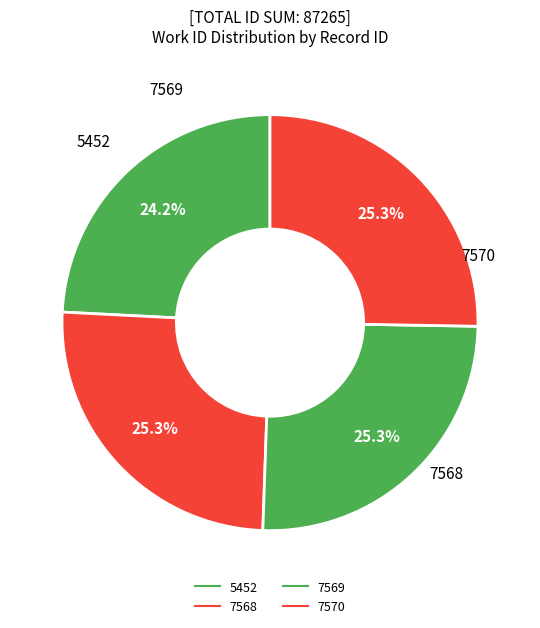

To the nearest percent, what percentage of the pie is 7569?

25%